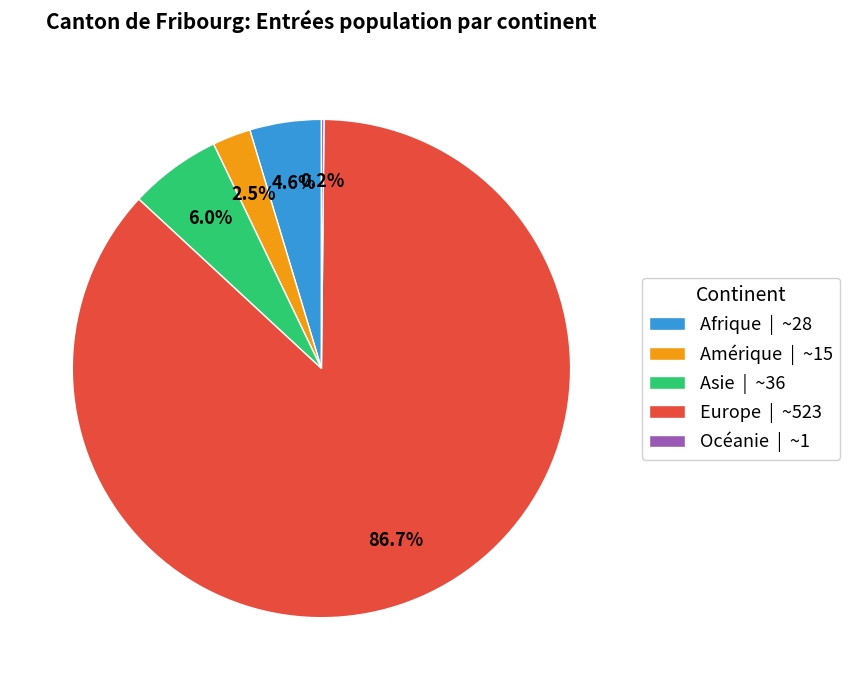

Which category has the biggest portion of the pie?

Europe